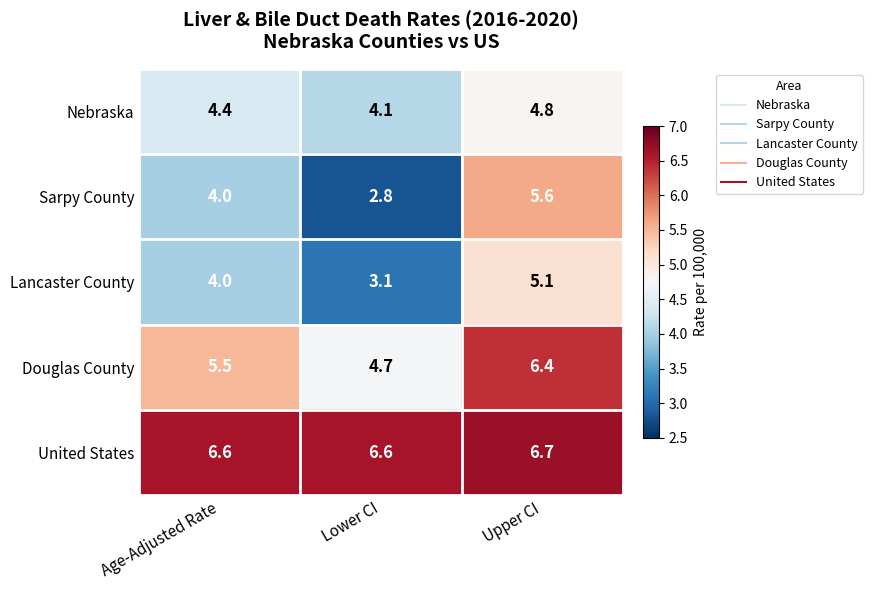

Reading left to right, extract all data points from this chart.

Nebraska: Age-Adjusted Rate=4.4	Lower CI=4.1	Upper CI=4.8
Sarpy County: Age-Adjusted Rate=4.0	Lower CI=2.8	Upper CI=5.6
Lancaster County: Age-Adjusted Rate=4.0	Lower CI=3.1	Upper CI=5.1
Douglas County: Age-Adjusted Rate=5.5	Lower CI=4.7	Upper CI=6.4
United States: Age-Adjusted Rate=6.6	Lower CI=6.6	Upper CI=6.7